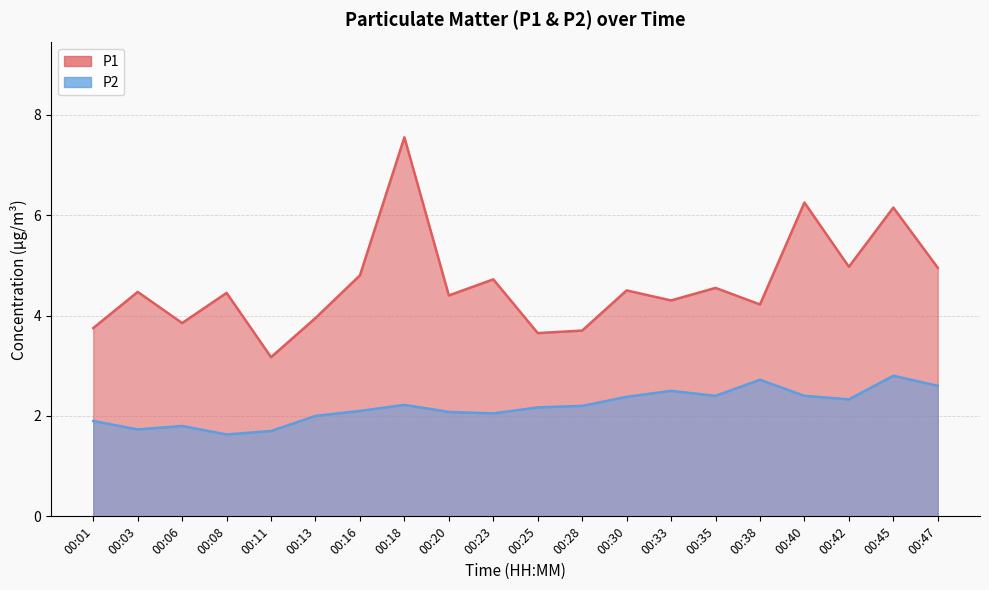

Does the chart have visible grid lines?

Yes